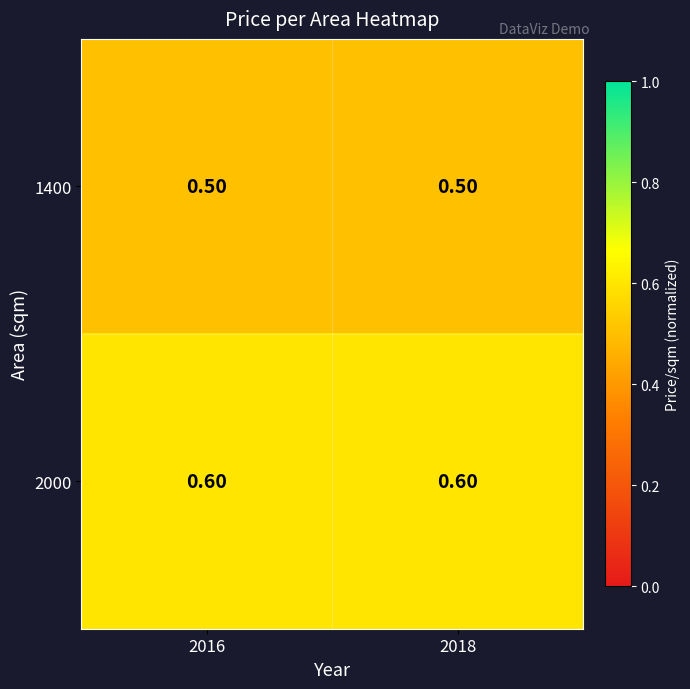

Count the number of data series in this chart.

2